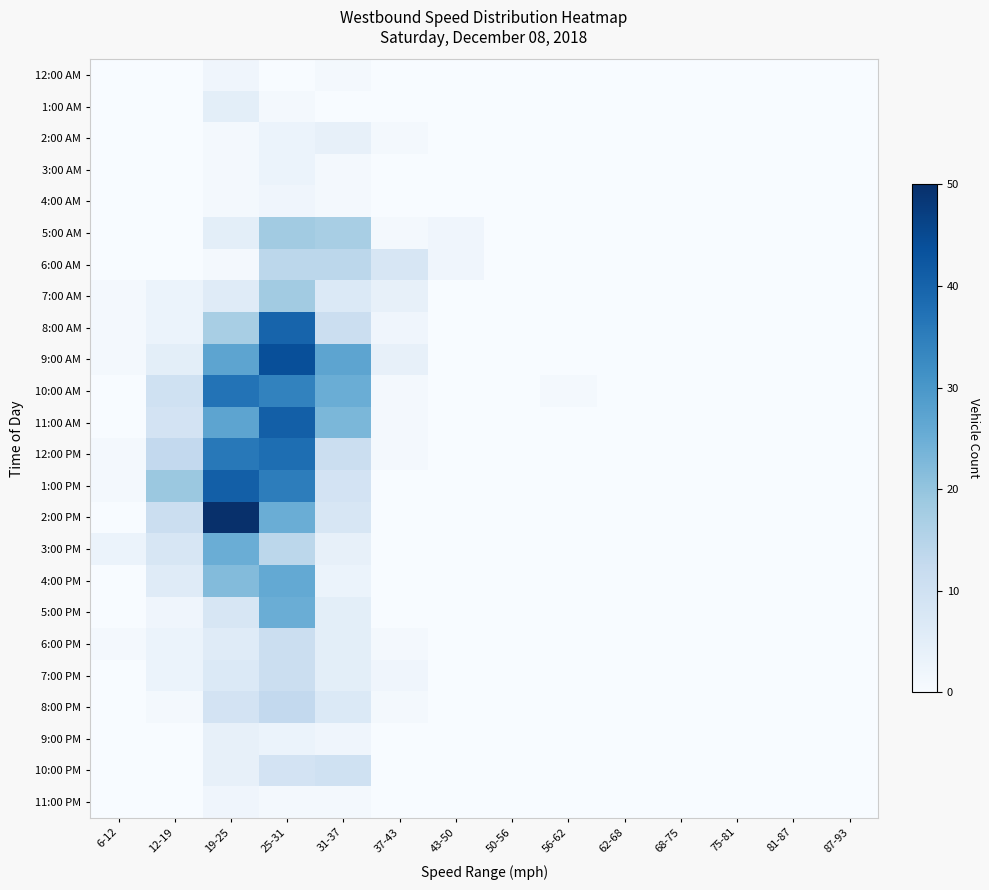

Reading left to right, list all the values displayed in this chart.

12:00 AM: 6-12=0	12-19=0	19-25=2	25-31=0	31-37=1	37-43=0	43-50=0	50-56=0	56-62=0	62-68=0	68-75=0	75-81=0	81-87=0	87-93=0
1:00 AM: 6-12=0	12-19=0	19-25=5	25-31=1	31-37=0	37-43=0	43-50=0	50-56=0	56-62=0	62-68=0	68-75=0	75-81=0	81-87=0	87-93=0
2:00 AM: 6-12=0	12-19=0	19-25=1	25-31=3	31-37=4	37-43=1	43-50=0	50-56=0	56-62=0	62-68=0	68-75=0	75-81=0	81-87=0	87-93=0
3:00 AM: 6-12=0	12-19=0	19-25=1	25-31=3	31-37=1	37-43=0	43-50=0	50-56=0	56-62=0	62-68=0	68-75=0	75-81=0	81-87=0	87-93=0
4:00 AM: 6-12=0	12-19=0	19-25=1	25-31=2	31-37=1	37-43=0	43-50=0	50-56=0	56-62=0	62-68=0	68-75=0	75-81=0	81-87=0	87-93=0
5:00 AM: 6-12=0	12-19=0	19-25=5	25-31=18	31-37=17	37-43=1	43-50=2	50-56=0	56-62=0	62-68=0	68-75=0	75-81=0	81-87=0	87-93=0
6:00 AM: 6-12=0	12-19=0	19-25=1	25-31=14	31-37=14	37-43=8	43-50=2	50-56=0	56-62=0	62-68=0	68-75=0	75-81=0	81-87=0	87-93=0
7:00 AM: 6-12=1	12-19=3	19-25=6	25-31=18	31-37=7	37-43=4	43-50=0	50-56=0	56-62=0	62-68=0	68-75=0	75-81=0	81-87=0	87-93=0
8:00 AM: 6-12=1	12-19=3	19-25=17	25-31=40	31-37=11	37-43=2	43-50=0	50-56=0	56-62=0	62-68=0	68-75=0	75-81=0	81-87=0	87-93=0
9:00 AM: 6-12=1	12-19=5	19-25=27	25-31=44	31-37=27	37-43=4	43-50=0	50-56=0	56-62=0	62-68=0	68-75=0	75-81=0	81-87=0	87-93=0
10:00 AM: 6-12=0	12-19=10	19-25=37	25-31=34	31-37=25	37-43=1	43-50=0	50-56=0	56-62=1	62-68=0	68-75=0	75-81=0	81-87=0	87-93=0
11:00 AM: 6-12=0	12-19=9	19-25=27	25-31=41	31-37=23	37-43=1	43-50=0	50-56=0	56-62=0	62-68=0	68-75=0	75-81=0	81-87=0	87-93=0
12:00 PM: 6-12=1	12-19=13	19-25=36	25-31=38	31-37=11	37-43=1	43-50=0	50-56=0	56-62=0	62-68=0	68-75=0	75-81=0	81-87=0	87-93=0
1:00 PM: 6-12=1	12-19=19	19-25=41	25-31=35	31-37=9	37-43=0	43-50=0	50-56=0	56-62=0	62-68=0	68-75=0	75-81=0	81-87=0	87-93=0
2:00 PM: 6-12=0	12-19=11	19-25=50	25-31=25	31-37=8	37-43=0	43-50=0	50-56=0	56-62=0	62-68=0	68-75=0	75-81=0	81-87=0	87-93=0
3:00 PM: 6-12=3	12-19=8	19-25=25	25-31=14	31-37=4	37-43=0	43-50=0	50-56=0	56-62=0	62-68=0	68-75=0	75-81=0	81-87=0	87-93=0
4:00 PM: 6-12=0	12-19=6	19-25=22	25-31=26	31-37=3	37-43=0	43-50=0	50-56=0	56-62=0	62-68=0	68-75=0	75-81=0	81-87=0	87-93=0
5:00 PM: 6-12=0	12-19=2	19-25=8	25-31=25	31-37=5	37-43=0	43-50=0	50-56=0	56-62=0	62-68=0	68-75=0	75-81=0	81-87=0	87-93=0
6:00 PM: 6-12=1	12-19=3	19-25=6	25-31=11	31-37=5	37-43=1	43-50=0	50-56=0	56-62=0	62-68=0	68-75=0	75-81=0	81-87=0	87-93=0
7:00 PM: 6-12=0	12-19=3	19-25=7	25-31=11	31-37=5	37-43=2	43-50=0	50-56=0	56-62=0	62-68=0	68-75=0	75-81=0	81-87=0	87-93=0
8:00 PM: 6-12=0	12-19=1	19-25=9	25-31=13	31-37=7	37-43=1	43-50=0	50-56=0	56-62=0	62-68=0	68-75=0	75-81=0	81-87=0	87-93=0
9:00 PM: 6-12=0	12-19=0	19-25=4	25-31=3	31-37=2	37-43=0	43-50=0	50-56=0	56-62=0	62-68=0	68-75=0	75-81=0	81-87=0	87-93=0
10:00 PM: 6-12=0	12-19=0	19-25=4	25-31=9	31-37=10	37-43=0	43-50=0	50-56=0	56-62=0	62-68=0	68-75=0	75-81=0	81-87=0	87-93=0
11:00 PM: 6-12=0	12-19=0	19-25=2	25-31=1	31-37=1	37-43=0	43-50=0	50-56=0	56-62=0	62-68=0	68-75=0	75-81=0	81-87=0	87-93=0